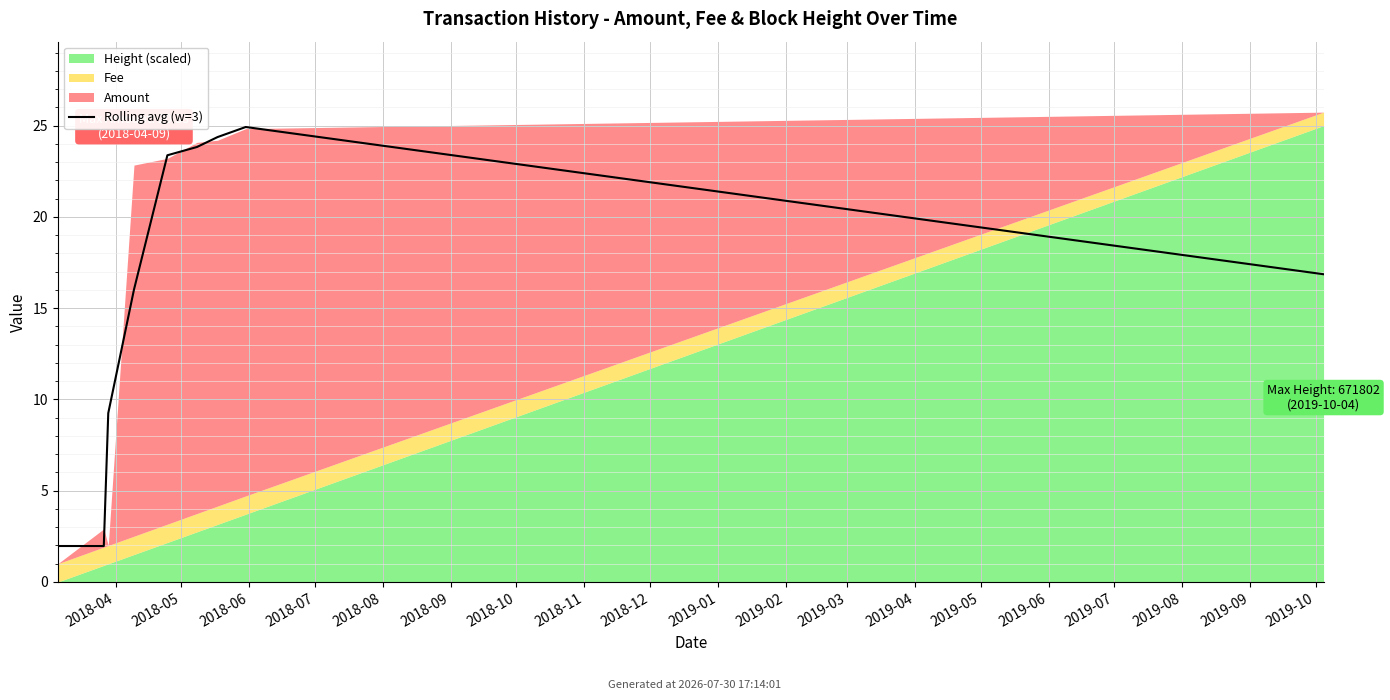

True or false: the data shows 2.0 at 2018-05.

True